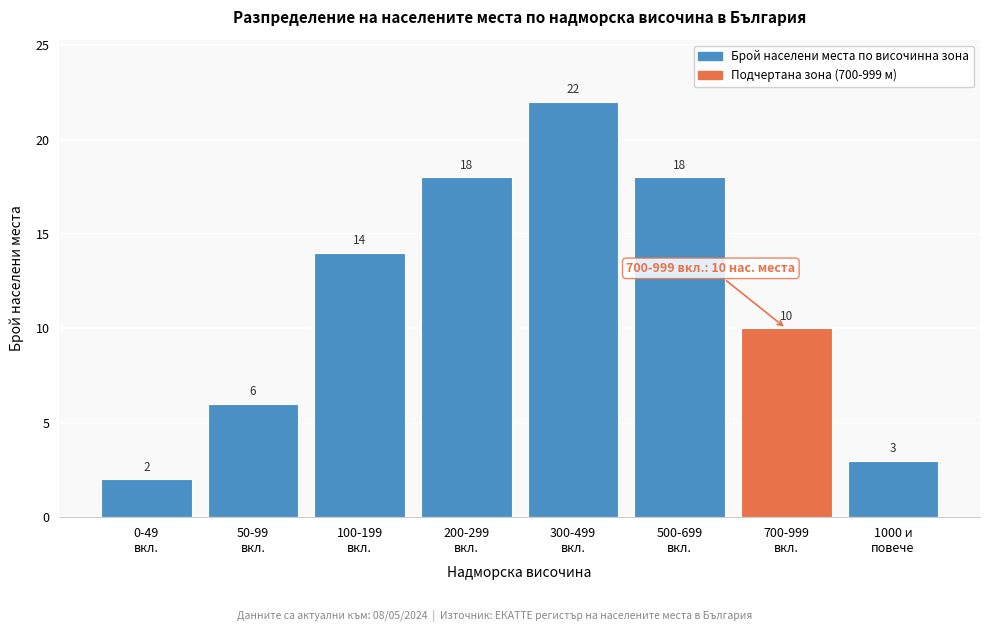

Reading left to right, what are all the values shown in this chart?

2	6	14	18	22	18	10	3